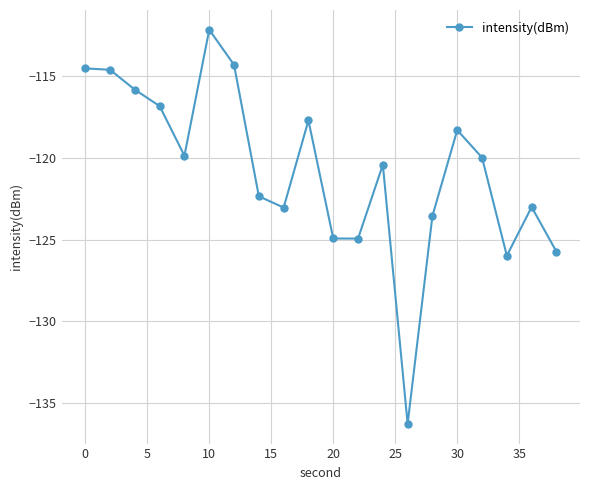

What is the maximum value shown in the chart?

-112.1